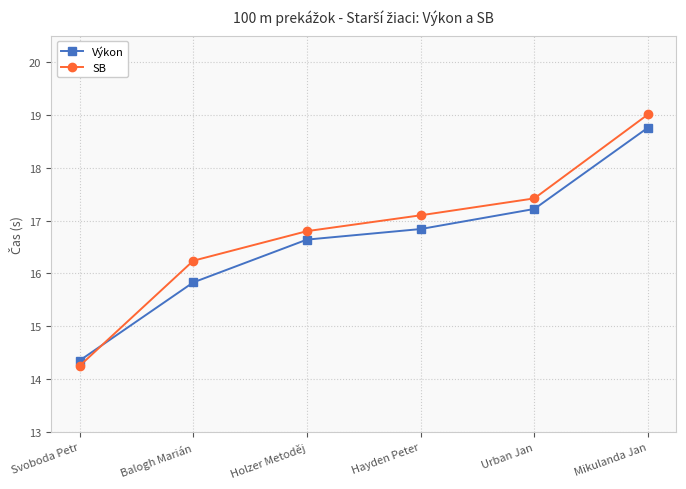

What is the average value of the SB series?

16.8